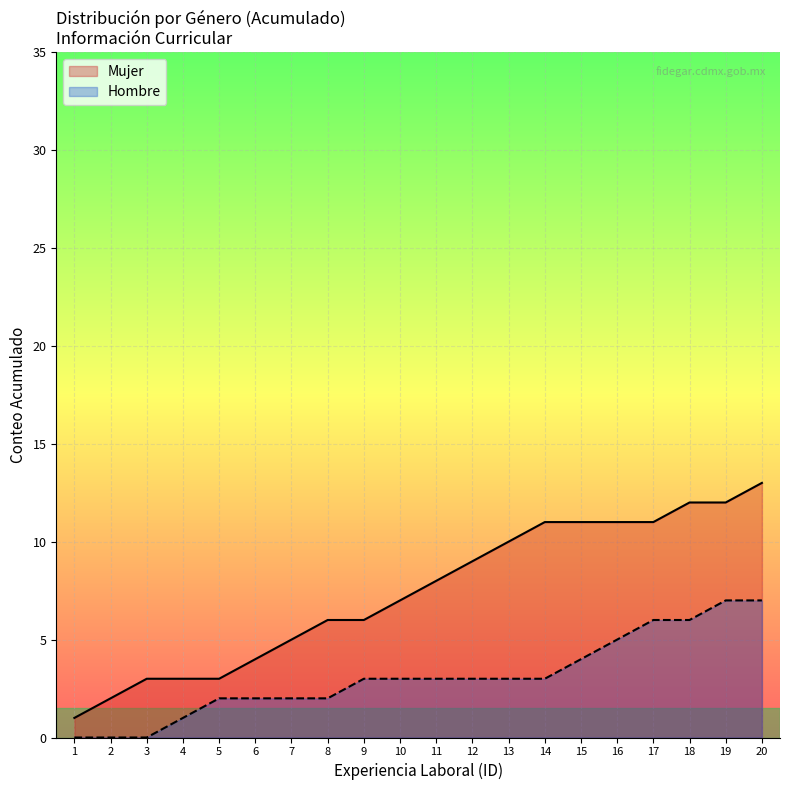

Reading left to right, extract all data points from this chart.

1=1	2=2	3=3	4=3	5=3	6=4	7=5	8=6	9=6	10=7	11=8	12=9	13=10	14=11	15=11	16=11	17=11	18=12	19=12	20=13